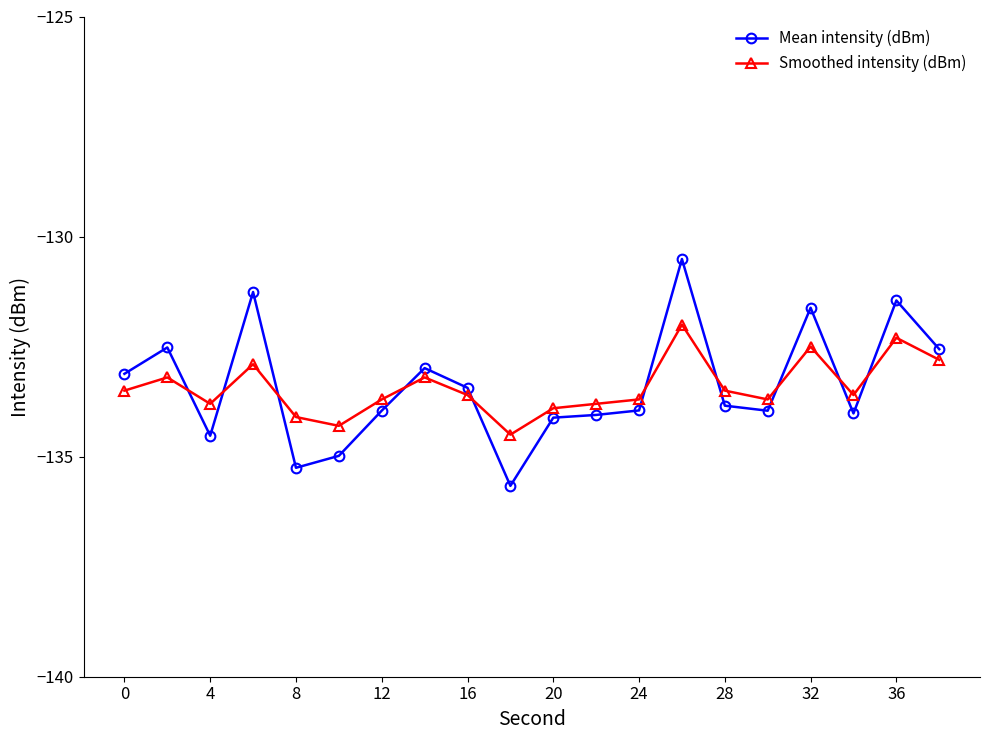

Is this an area chart (filled region under the line)?

No